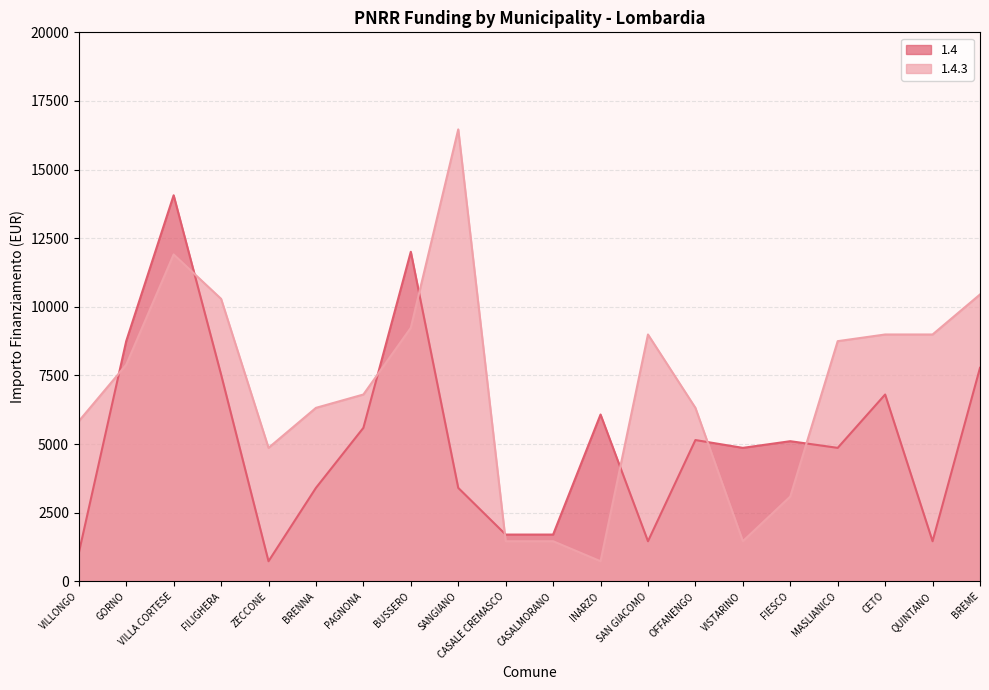

What is the total value across all series at SAN GIACOMO?

10449